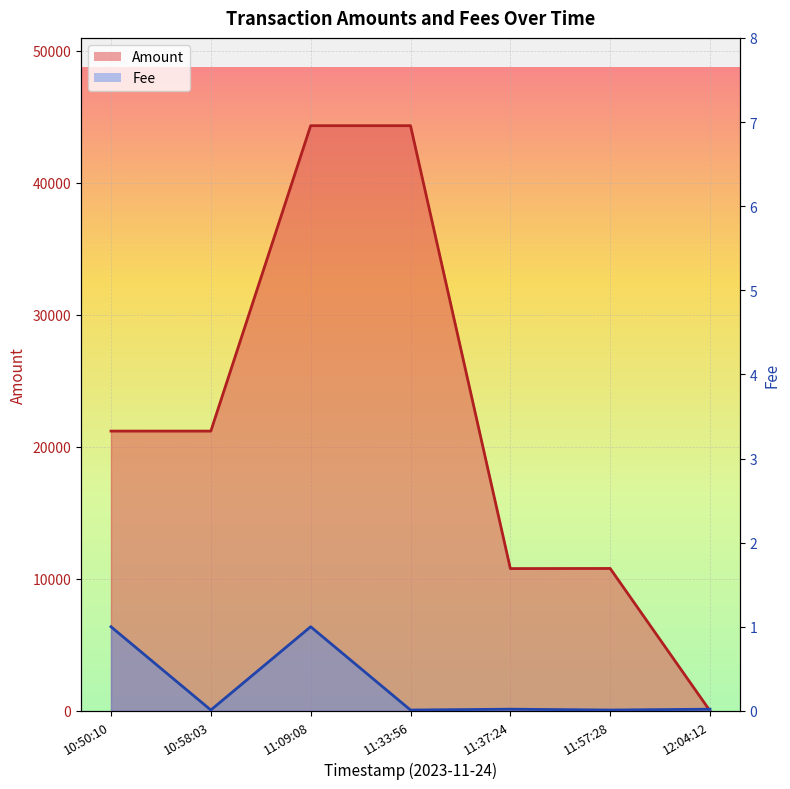

What is the label of the 5th point from the left?

11:37:24